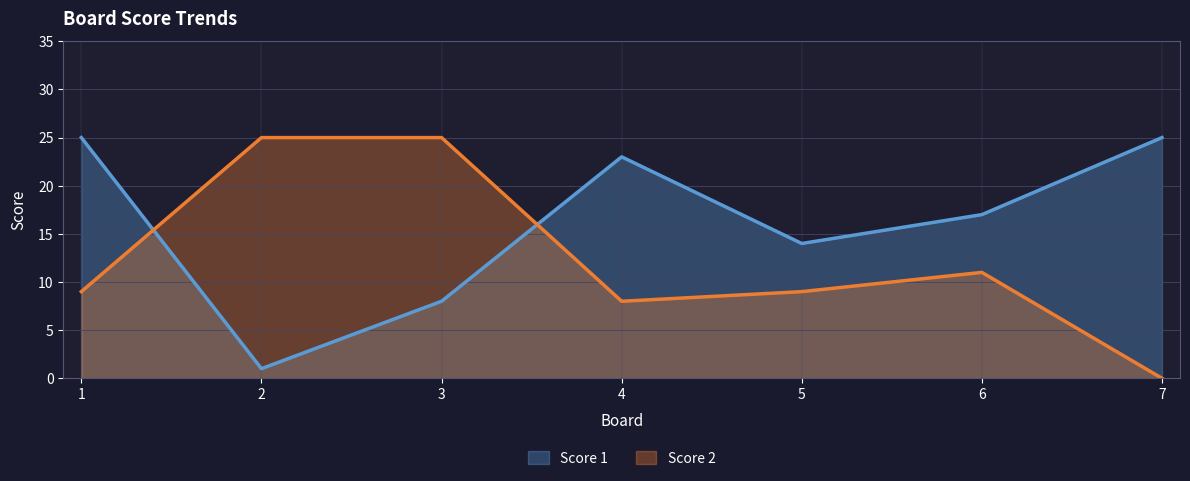

Count the number of data series in this chart.

2